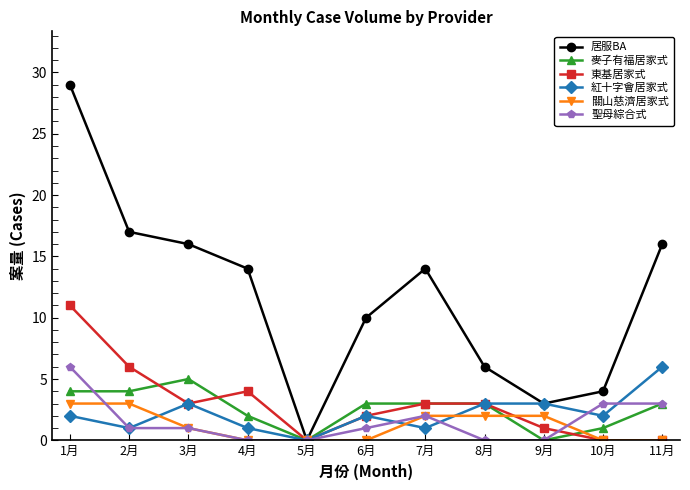

Does the chart have visible grid lines?

No